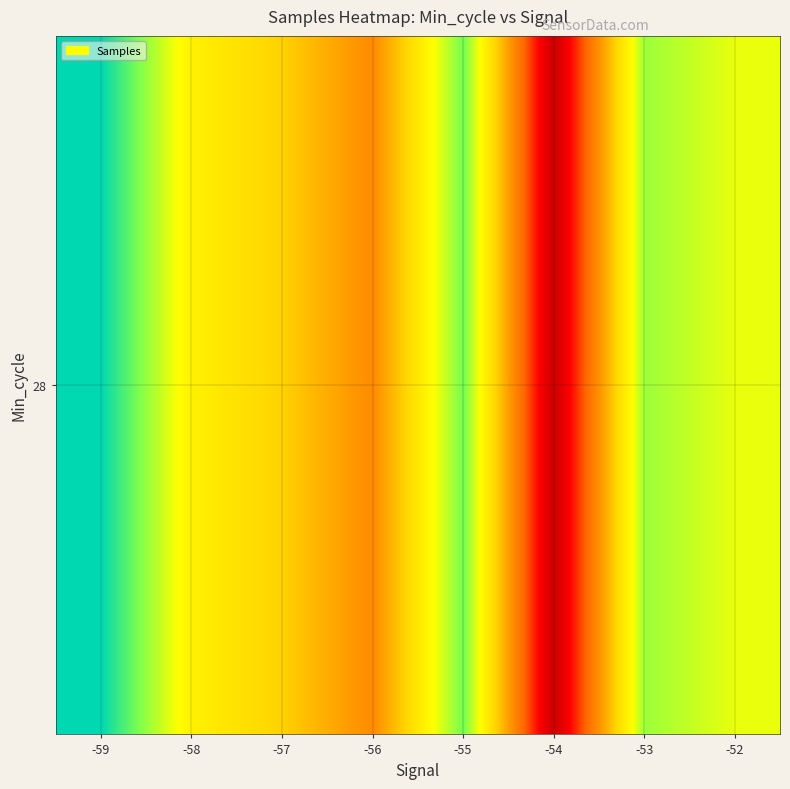

What is the difference between the maximum and minimum values?

7233.5